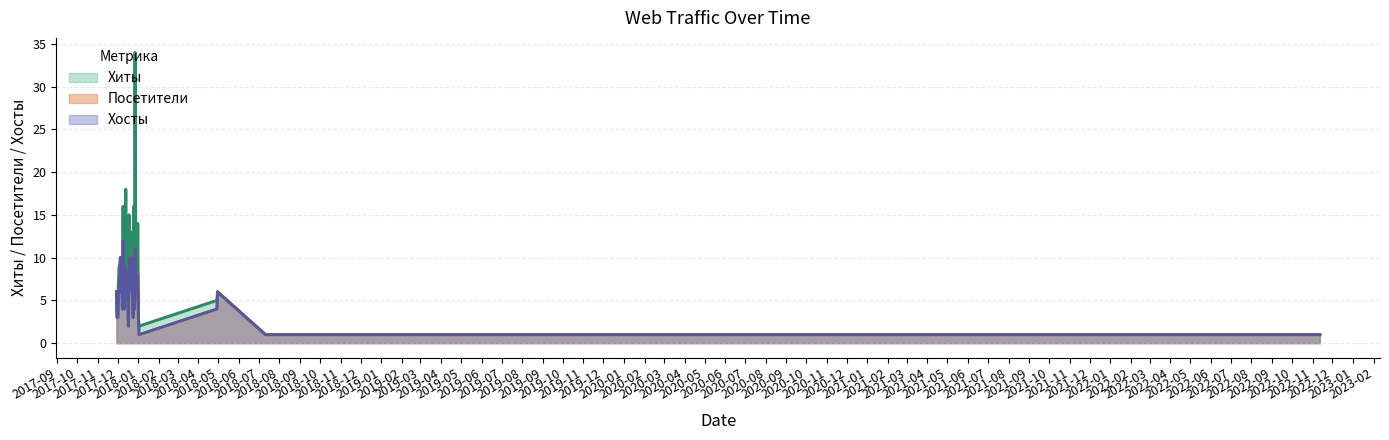

What is the label of the 8th point from the right?

2018-07-11